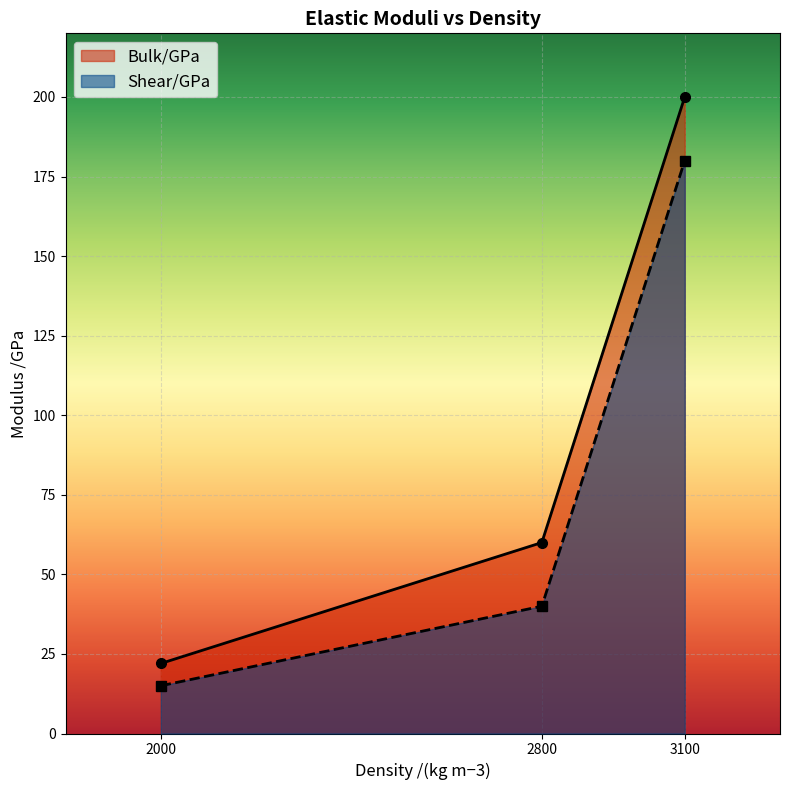

Between 3100 and 2800, which is larger?

3100